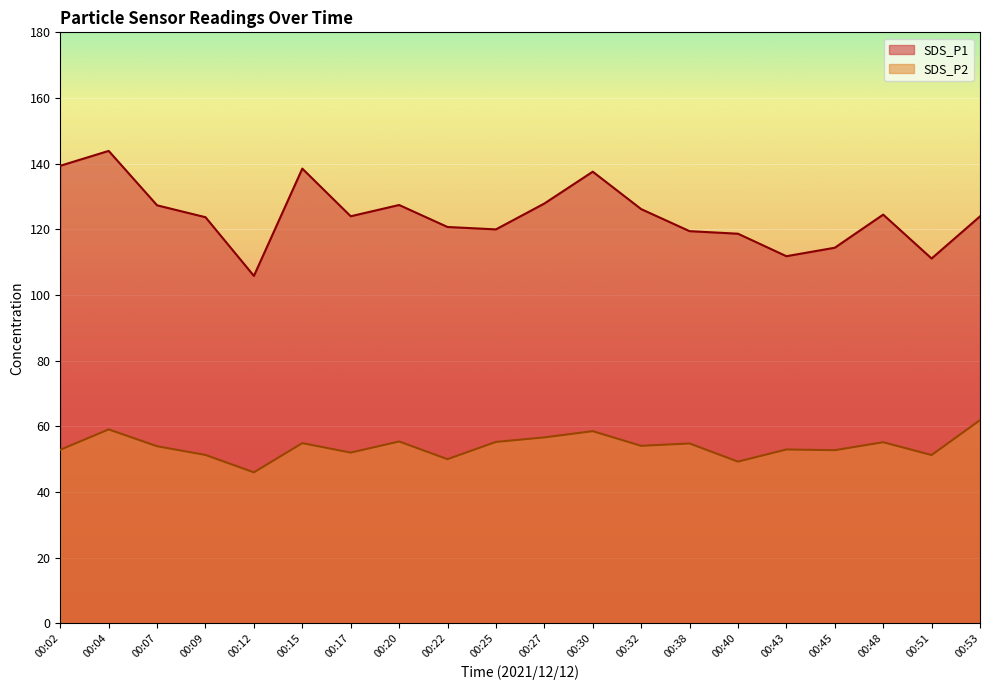

How many lines are shown in the chart?

2